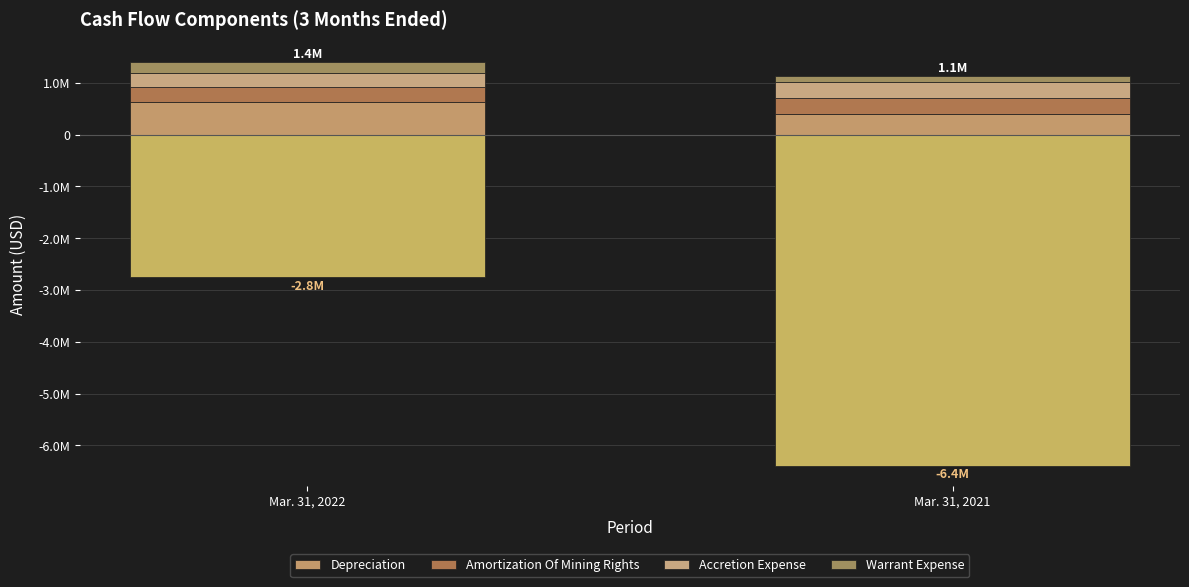

True or false: Accretion Expense has a value of 267622 at Mar. 31, 2022.

True